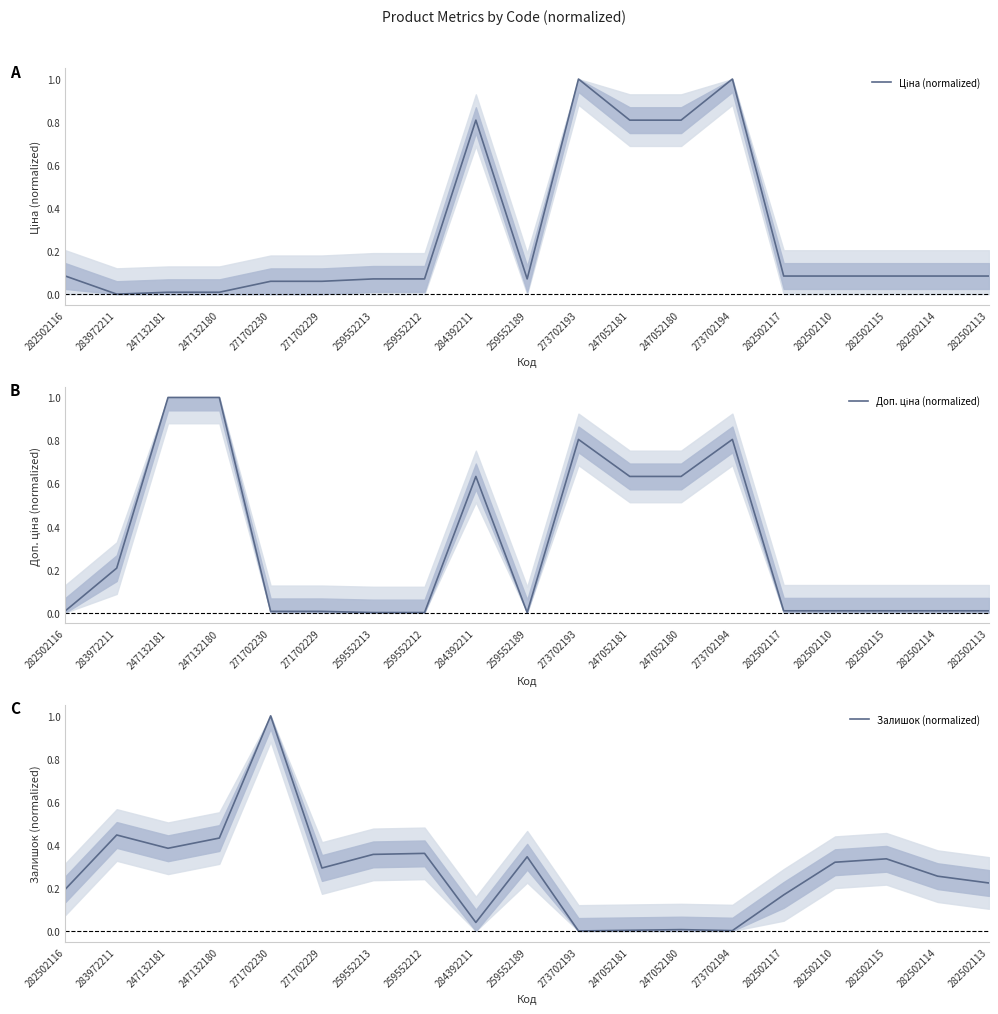

Does the chart have visible grid lines?

No